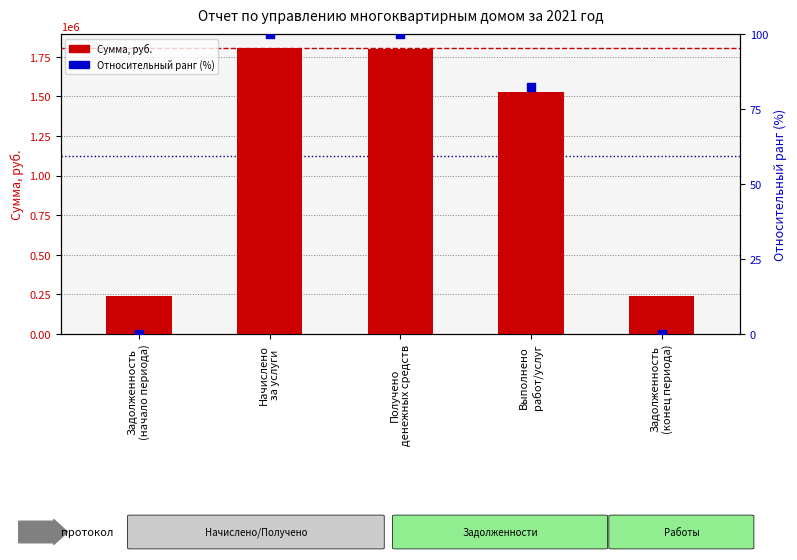

Which series has the largest total across all categories?

Сумма, руб.